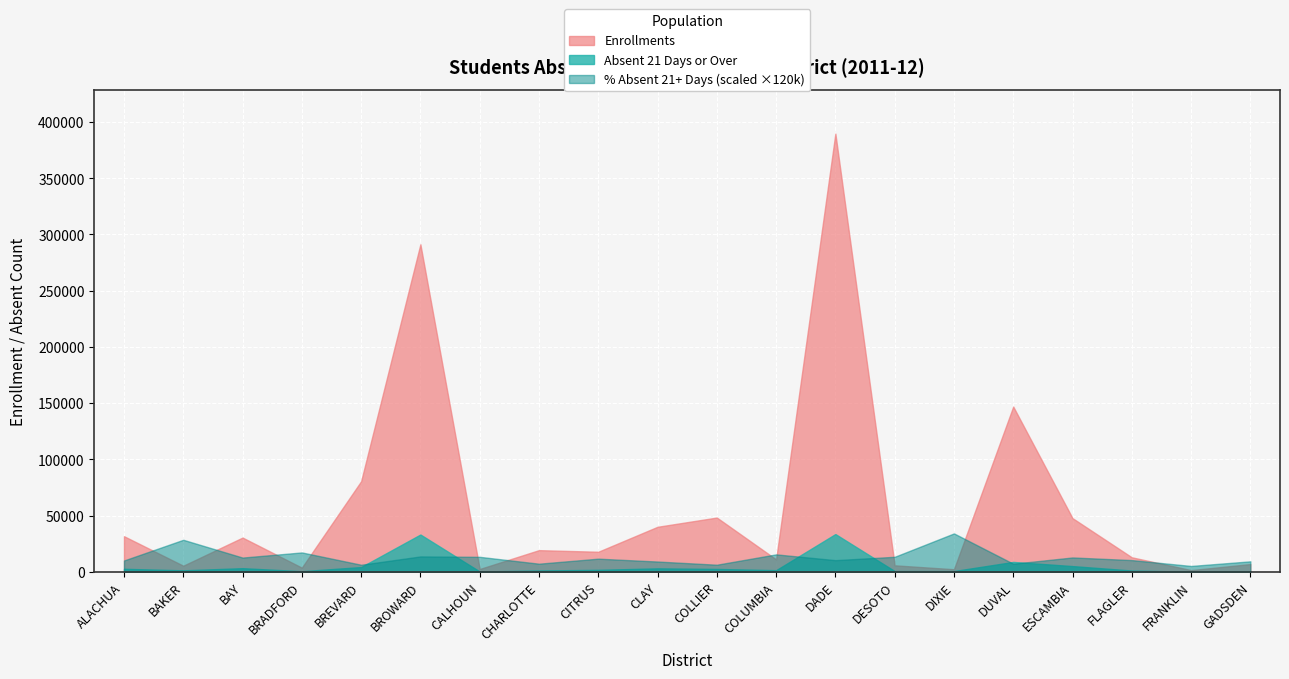

How many distinct data groups are displayed?

3